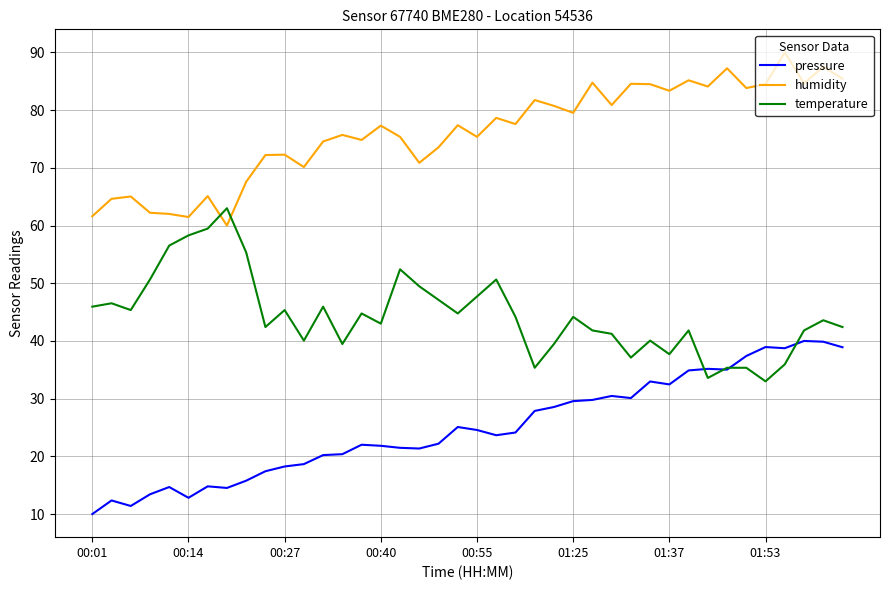

True or false: pressure and humidity cross at least once.

False